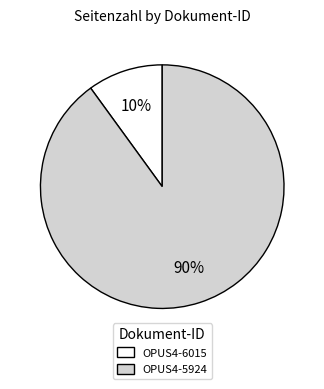

How many segments does this pie chart have?

2